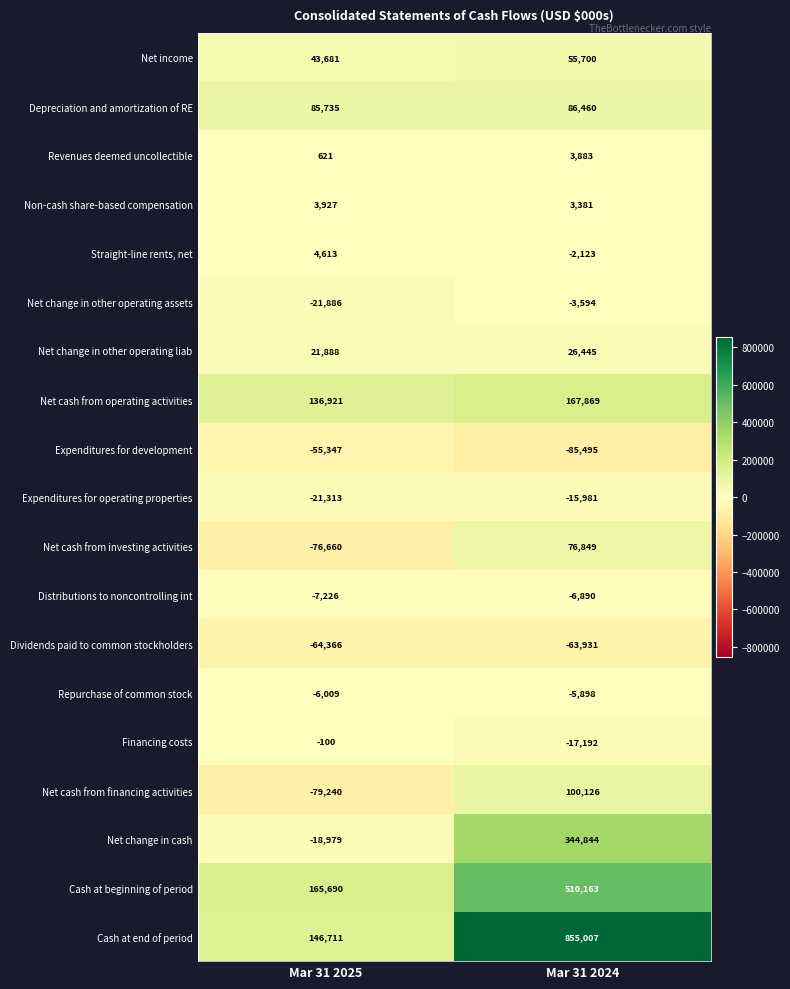

The value of Net change in other operating liab at Mar 31 2024 is 26445. True or false?

True